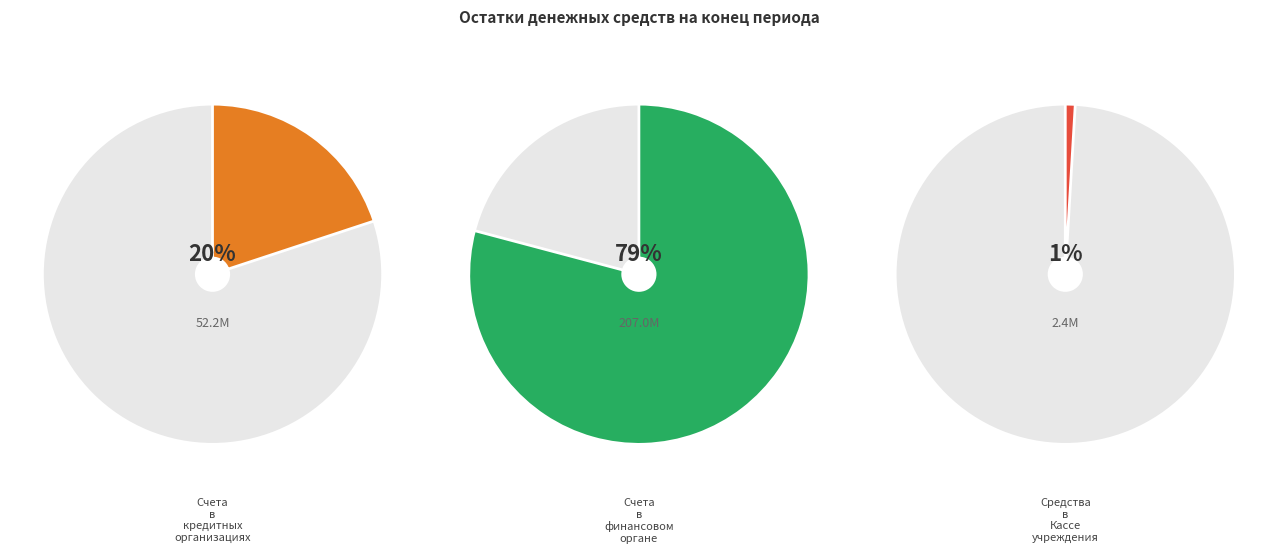

To the nearest percent, what is the difference between the largest and smallest slice percentages?

78%